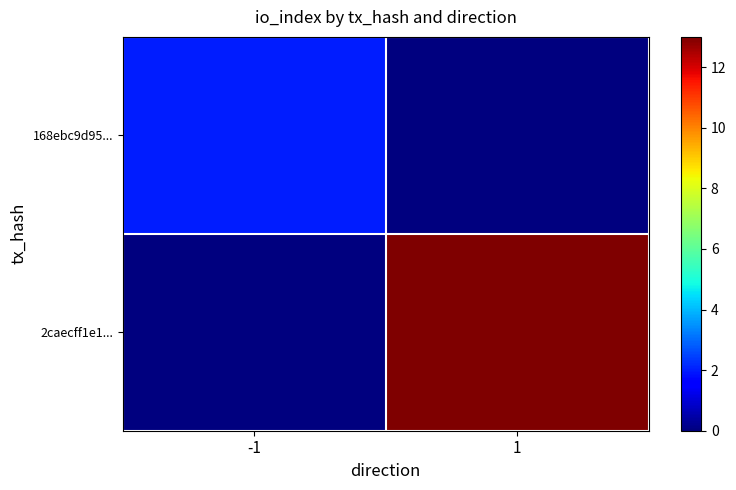

How many distinct data groups are displayed?

2